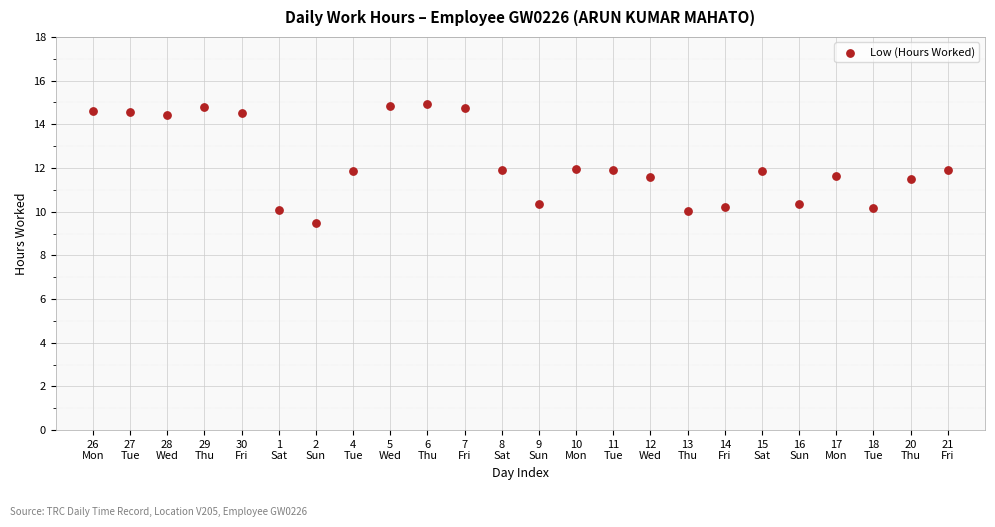

What is the range of Y values (max minus min)?

5.4